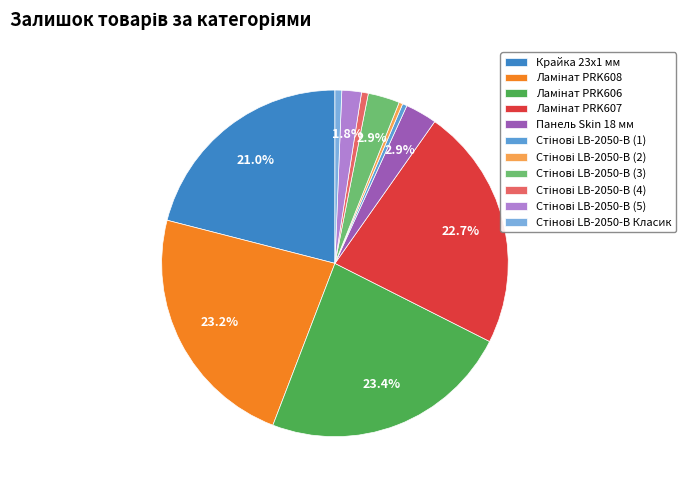

What is the change in value from Ламінат PRK606 to Стінові LB-2050-В (1)?

-327